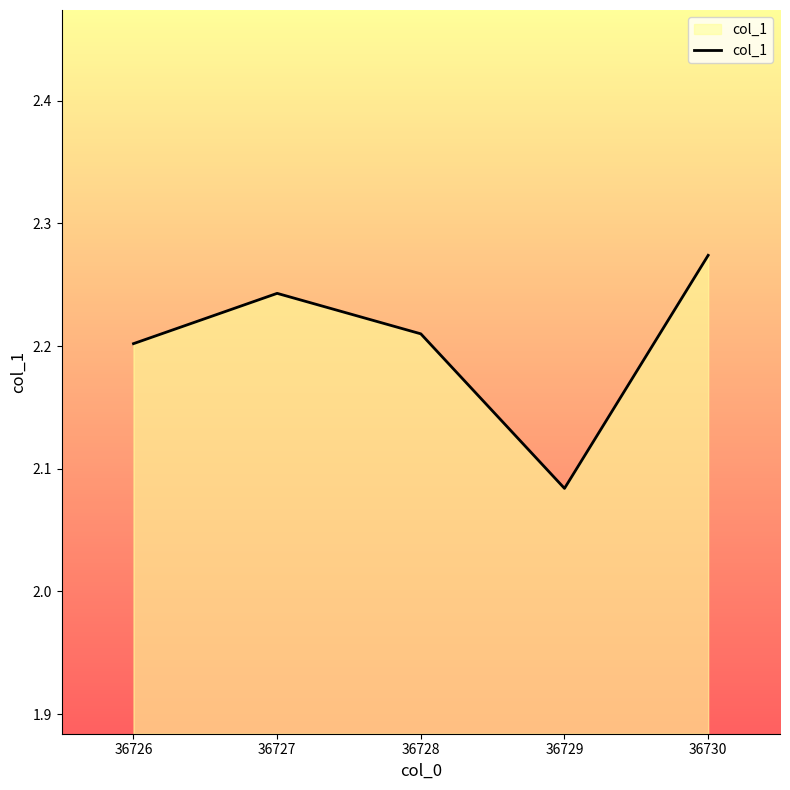

At which category does the data reach its first local valley?

36729